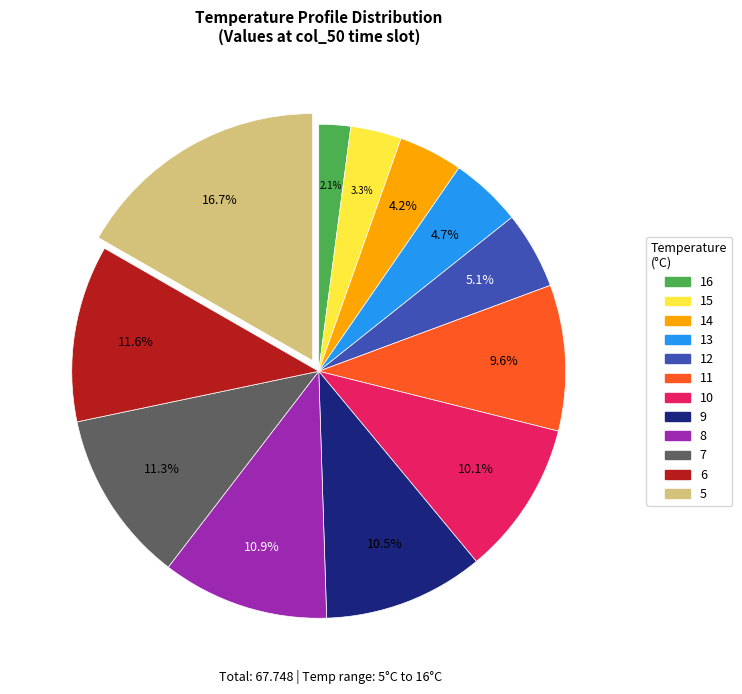

Is there a majority slice in this chart?

No